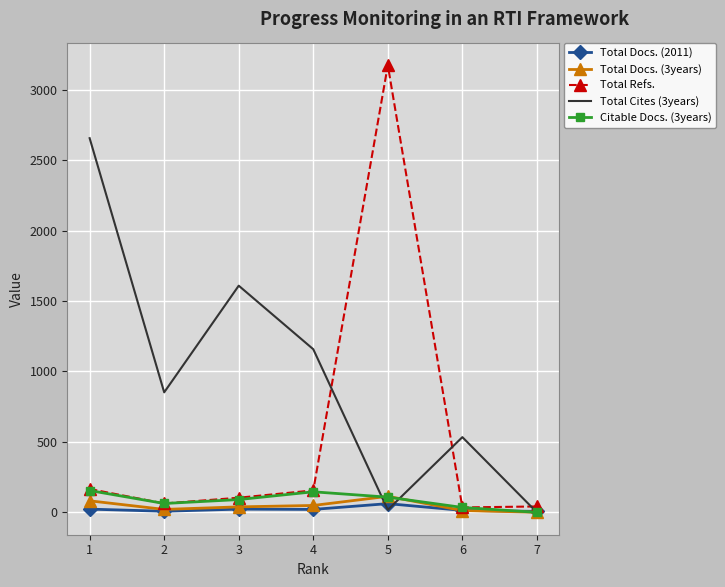

How many intersections are there between Total Cites (3years) and Total Refs.?

3